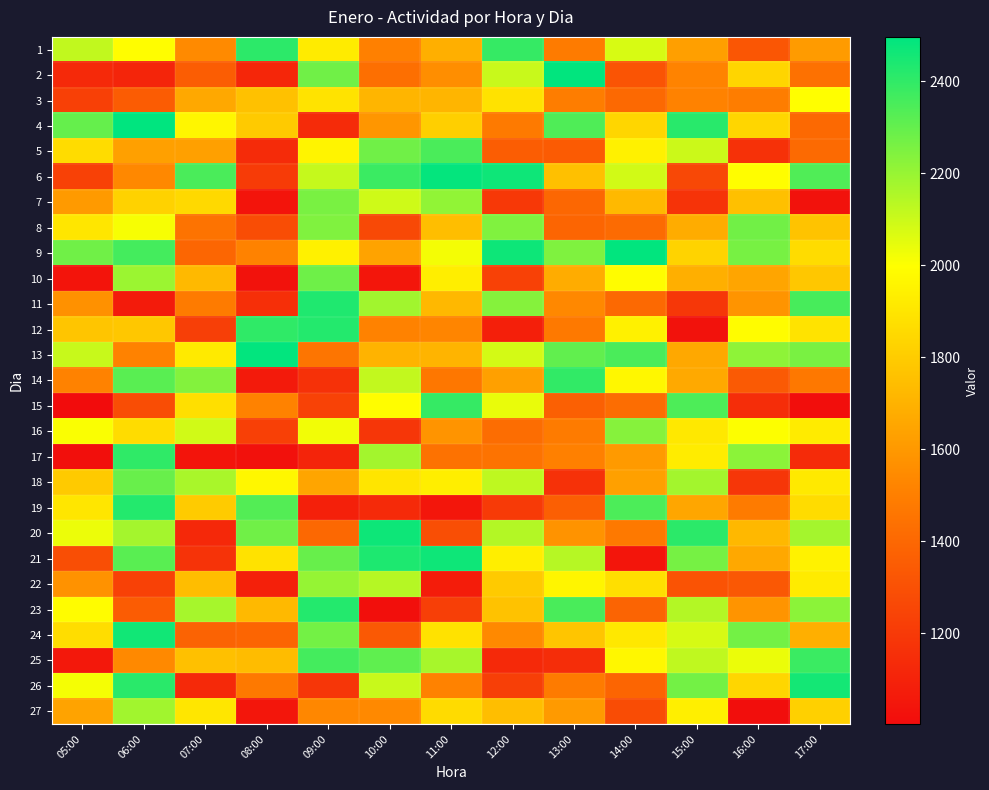

Reading right to left, what are all the values shown in this chart?

1: 17:00=1612	16:00=1326	15:00=1626	14:00=2075	13:00=1486	12:00=2391	11:00=1687	10:00=1505	09:00=1921	08:00=2408	07:00=1544	06:00=1989	05:00=2117
2: 17:00=1439	16:00=1836	15:00=1519	14:00=1317	13:00=2493	12:00=2103	11:00=1559	10:00=1432	09:00=2277	08:00=1115	07:00=1354	06:00=1109	05:00=1128
3: 17:00=1997	16:00=1493	15:00=1513	14:00=1405	13:00=1495	12:00=1889	11:00=1709	10:00=1710	09:00=1892	08:00=1758	07:00=1662	06:00=1350	05:00=1228
4: 17:00=1403	16:00=1838	15:00=2416	14:00=1839	13:00=2339	12:00=1479	11:00=1811	10:00=1592	09:00=1138	08:00=1793	07:00=1964	06:00=2496	05:00=2295
5: 17:00=1410	16:00=1163	15:00=2098	14:00=1947	13:00=1346	12:00=1355	11:00=2348	10:00=2275	09:00=1959	08:00=1136	07:00=1631	06:00=1631	05:00=1866
6: 17:00=2338	16:00=1989	15:00=1261	14:00=2086	13:00=1755	12:00=2464	11:00=2487	10:00=2382	09:00=2109	08:00=1208	07:00=2348	06:00=1536	05:00=1234
7: 17:00=1029	16:00=1753	15:00=1171	14:00=1727	13:00=1395	12:00=1195	11:00=2211	10:00=2091	09:00=2259	08:00=1037	07:00=1851	06:00=1825	05:00=1608
8: 17:00=1765	16:00=2274	15:00=1675	14:00=1414	13:00=1385	12:00=2243	11:00=1746	10:00=1266	09:00=2243	08:00=1283	07:00=1451	06:00=2014	05:00=1903
9: 17:00=1861	16:00=2261	15:00=1827	14:00=2493	13:00=2247	12:00=2468	11:00=2018	10:00=1639	09:00=1942	08:00=1511	07:00=1392	06:00=2360	05:00=2275
10: 17:00=1784	16:00=1649	15:00=1690	14:00=1988	13:00=1677	12:00=1233	11:00=1936	10:00=1044	09:00=2278	08:00=1028	07:00=1729	06:00=2191	05:00=1039
11: 17:00=2355	16:00=1581	15:00=1187	14:00=1407	13:00=1534	12:00=2235	11:00=1721	10:00=2181	09:00=2434	08:00=1155	07:00=1487	06:00=1069	05:00=1569
12: 17:00=1892	16:00=1988	15:00=1028	14:00=1943	13:00=1478	12:00=1086	11:00=1526	10:00=1514	09:00=2426	08:00=2401	07:00=1224	06:00=1782	05:00=1773
13: 17:00=2257	16:00=2218	15:00=1662	14:00=2348	13:00=2305	12:00=2083	11:00=1706	10:00=1703	09:00=1459	08:00=2488	07:00=1916	06:00=1511	05:00=2108
14: 17:00=1471	16:00=1343	15:00=1665	14:00=1970	13:00=2398	12:00=1629	11:00=1469	10:00=2115	09:00=1164	08:00=1063	07:00=2239	06:00=2319	05:00=1512
15: 17:00=1011	16:00=1144	15:00=2344	14:00=1422	13:00=1366	12:00=2040	11:00=2390	10:00=1993	09:00=1238	08:00=1512	07:00=1874	06:00=1283	05:00=1003
16: 17:00=1919	16:00=2001	15:00=1907	14:00=2232	13:00=1486	12:00=1422	11:00=1585	10:00=1186	09:00=2023	08:00=1228	07:00=2088	06:00=1864	05:00=2007
17: 17:00=1136	16:00=2223	15:00=1925	14:00=1605	13:00=1506	12:00=1452	11:00=1445	10:00=2178	09:00=1107	08:00=1024	07:00=1039	06:00=2400	05:00=1016
18: 17:00=1915	16:00=1185	15:00=2178	14:00=1630	13:00=1166	12:00=2124	11:00=1931	10:00=1899	09:00=1650	08:00=1966	07:00=2166	06:00=2291	05:00=1794
19: 17:00=1866	16:00=1483	15:00=1654	14:00=2346	13:00=1364	12:00=1203	11:00=1045	10:00=1132	09:00=1089	08:00=2332	07:00=1799	06:00=2424	05:00=1904
20: 17:00=2173	16:00=1721	15:00=2411	14:00=1476	13:00=1578	12:00=2146	11:00=1287	10:00=2468	09:00=1400	08:00=2277	07:00=1123	06:00=2174	05:00=2035
21: 17:00=1949	16:00=1660	15:00=2265	14:00=1043	13:00=2138	12:00=1936	11:00=2465	10:00=2437	09:00=2292	08:00=1884	07:00=1171	06:00=2321	05:00=1288
22: 17:00=1920	16:00=1332	15:00=1312	14:00=1874	13:00=1960	12:00=1795	11:00=1073	10:00=2143	09:00=2203	08:00=1089	07:00=1742	06:00=1235	05:00=1577
23: 17:00=2223	16:00=1583	15:00=2144	14:00=1383	13:00=2352	12:00=1762	11:00=1227	10:00=1015	09:00=2426	08:00=1728	07:00=2170	06:00=1349	05:00=1987
24: 17:00=1688	16:00=2269	15:00=2079	14:00=1911	13:00=1774	12:00=1541	11:00=1886	10:00=1336	09:00=2270	08:00=1390	07:00=1380	06:00=2459	05:00=1868
25: 17:00=2380	16:00=2038	15:00=2120	14:00=1966	13:00=1146	12:00=1131	11:00=2167	10:00=2308	09:00=2360	08:00=1740	07:00=1753	06:00=1541	05:00=1058
26: 17:00=2453	16:00=1842	15:00=2271	14:00=1385	13:00=1484	12:00=1222	11:00=1513	10:00=2104	09:00=1184	08:00=1477	07:00=1128	06:00=2412	05:00=2016
27: 17:00=1817	16:00=1013	15:00=1937	14:00=1280	13:00=1605	12:00=1744	11:00=1858	10:00=1541	09:00=1531	08:00=1048	07:00=1904	06:00=2180	05:00=1640